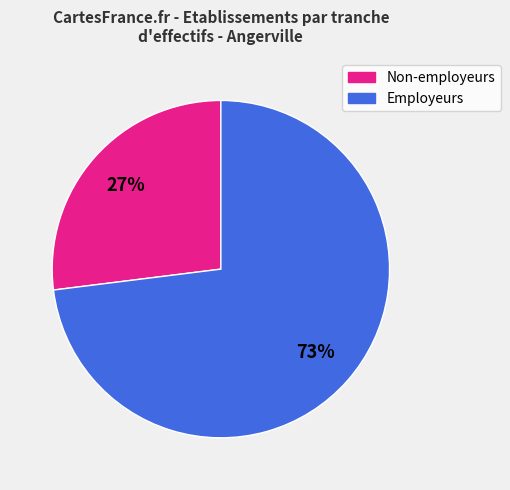

To the nearest percent, what is the average slice percentage?

50%